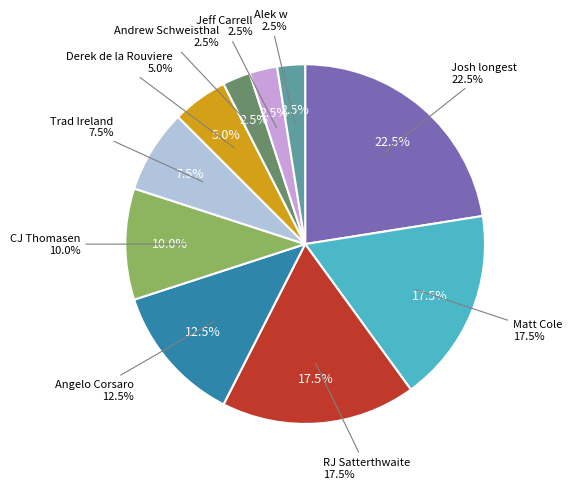

Does any single category account for the majority?

No